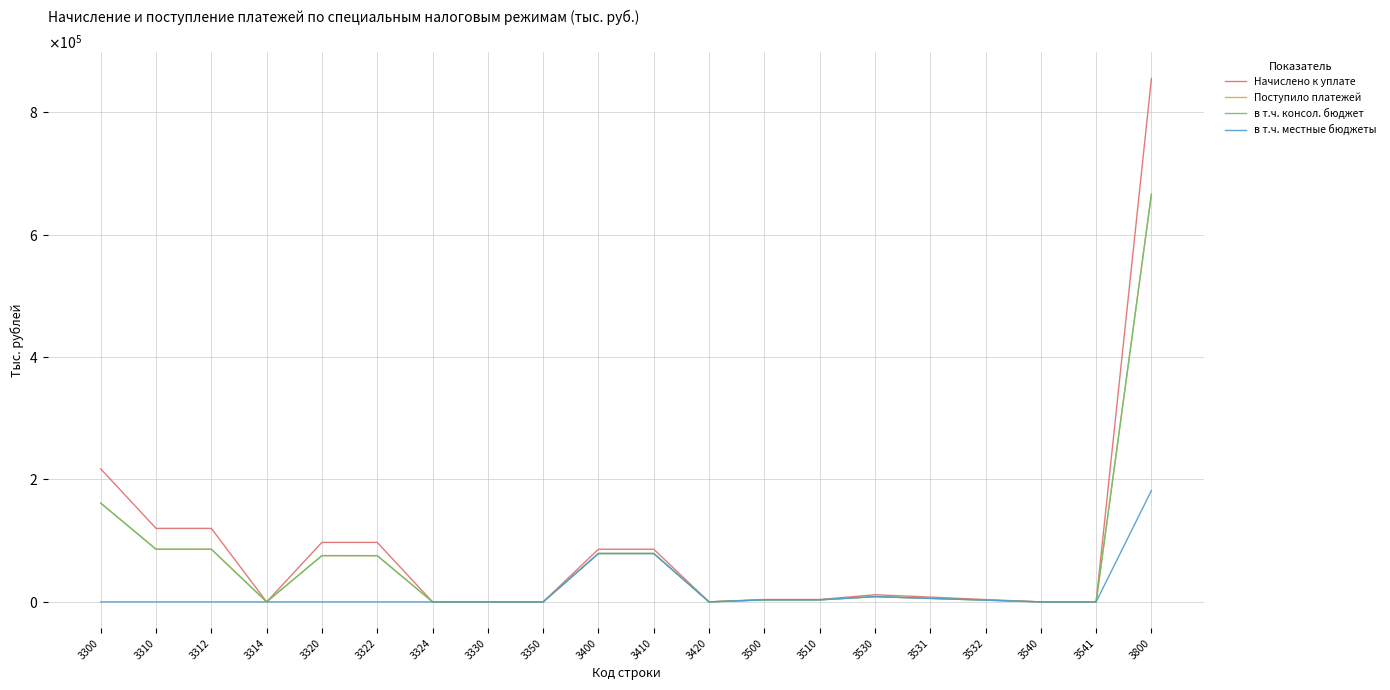

What is the value of the Начислено к уплате point at the 16th from the left?

7826